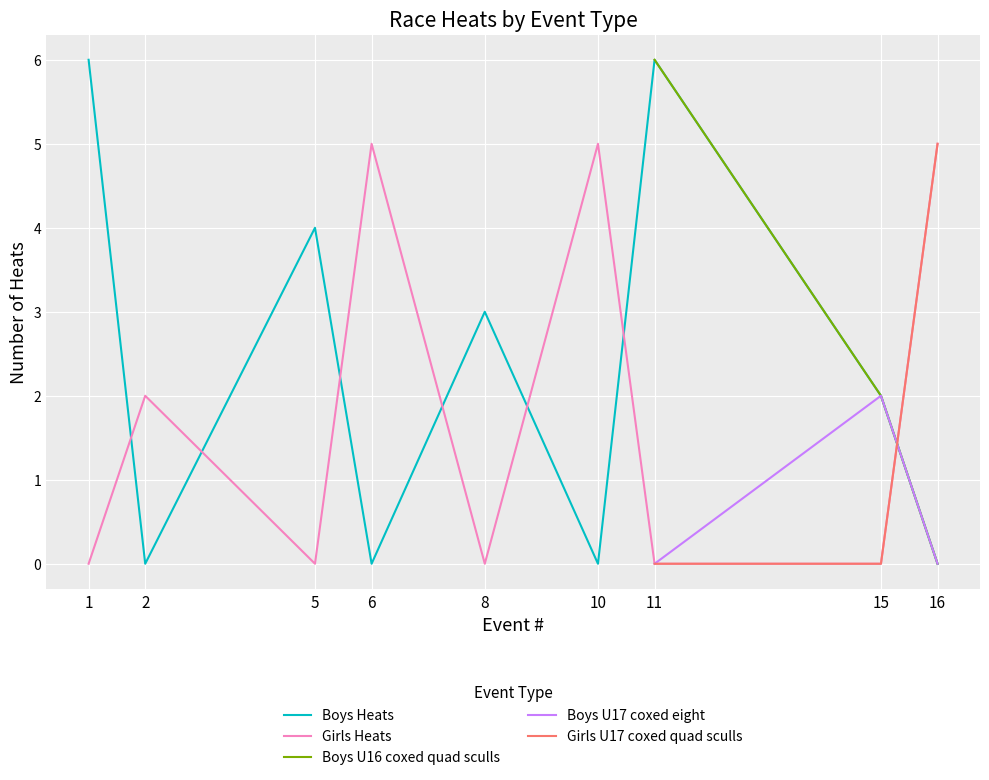

Is the value of Boys U16 coxed quad sculls at 11 greater than the value of Boys U17 coxed eight at 11?

Yes